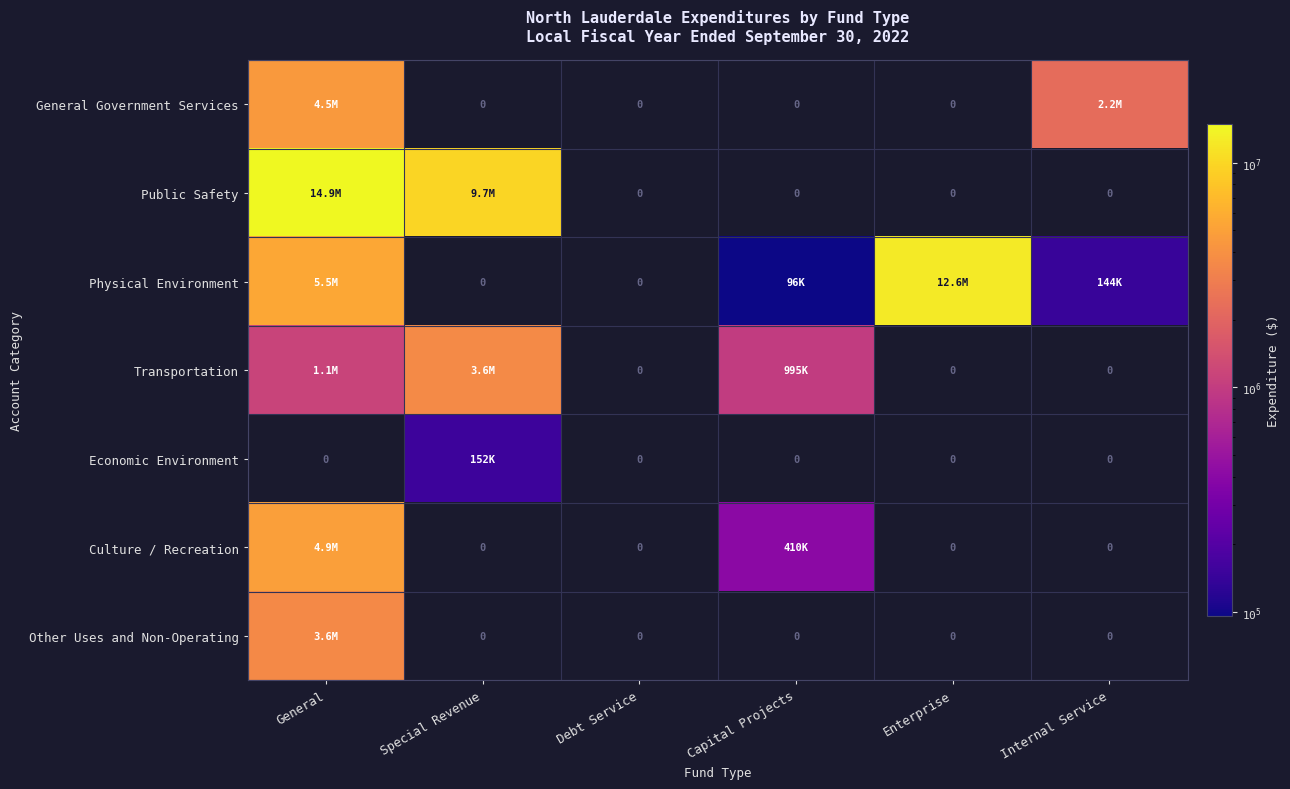

At which category is the sum across all series the highest?

General